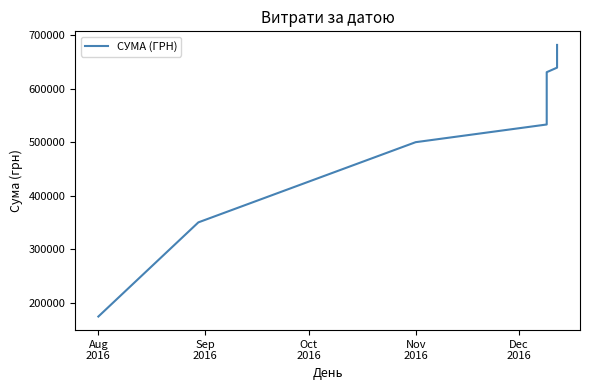

True or false: the data has more than 1 interior local peaks.

False